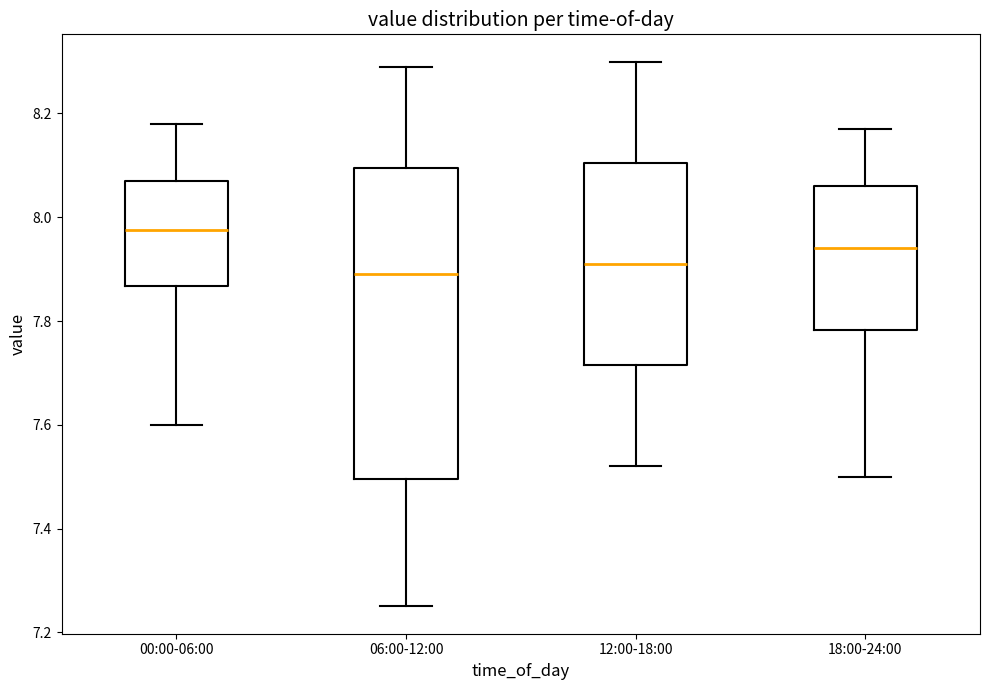

Reading left to right, transcribe this box plot: for each box, give where its median line is, the range the box spans, and where its two whiskers end, as read against the y-axis. The values are not printed on the chart, so give them approximately, as read against the axis.

00:00-06:00: median 7.98, box 7.86 to 8.08, whiskers 7.60 to 8.18
06:00-12:00: median 7.90, box 7.50 to 8.10, whiskers 7.26 to 8.30
12:00-18:00: median 7.92, box 7.72 to 8.10, whiskers 7.52 to 8.30
18:00-24:00: median 7.94, box 7.78 to 8.06, whiskers 7.50 to 8.18